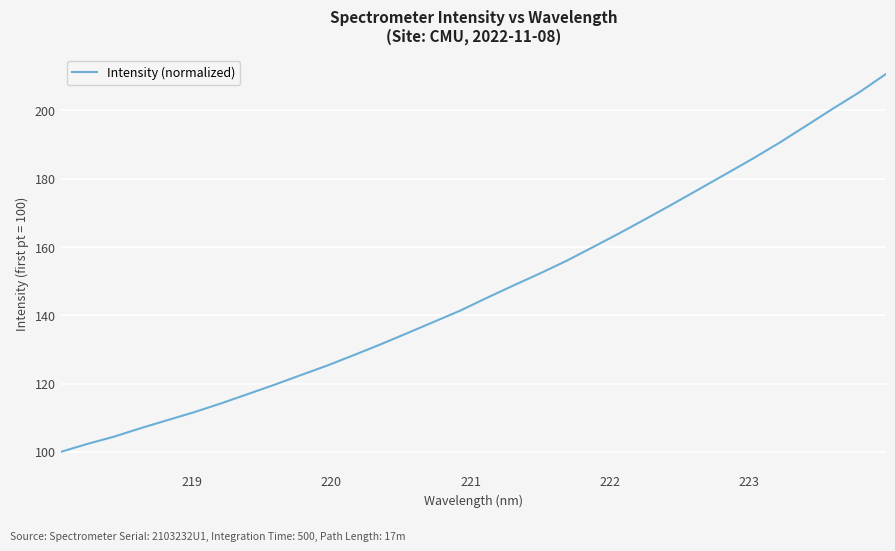

What is the maximum value shown in the chart?

210.7